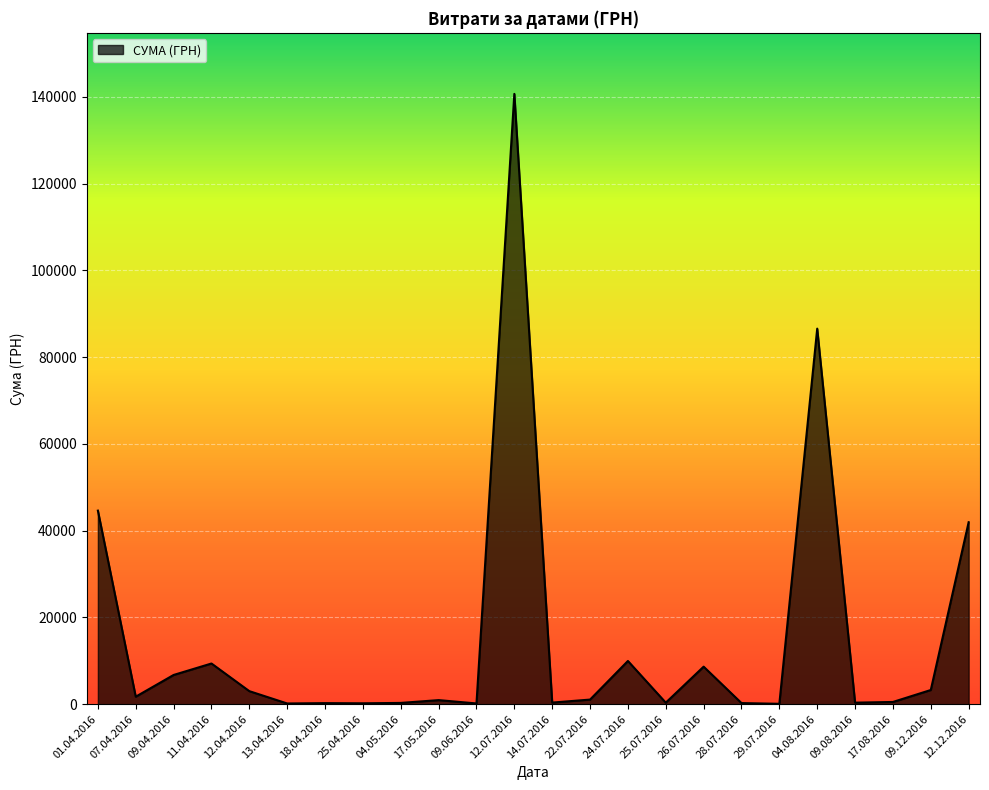

At which label does the data first exceed 1072?

01.04.2016